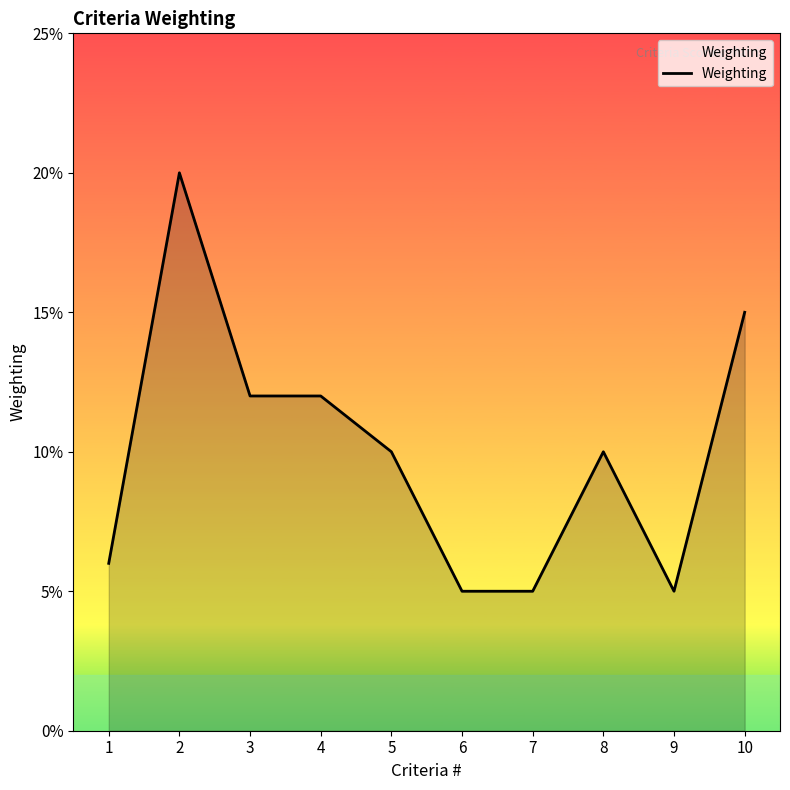

Does the chart have visible grid lines?

No